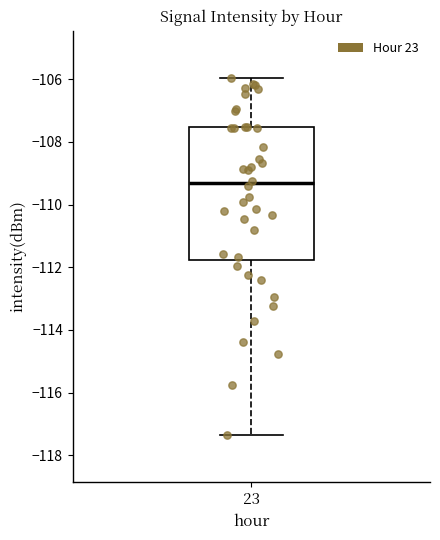

Read this box plot against the y-axis: the position of the median line, the range covered by the box, and the ends of both whiskers. The values are not printed on the chart, so give them approximately, as read against the axis.

median -109.4, box -111.8 to -107.6, whiskers -117.4 to -106.0